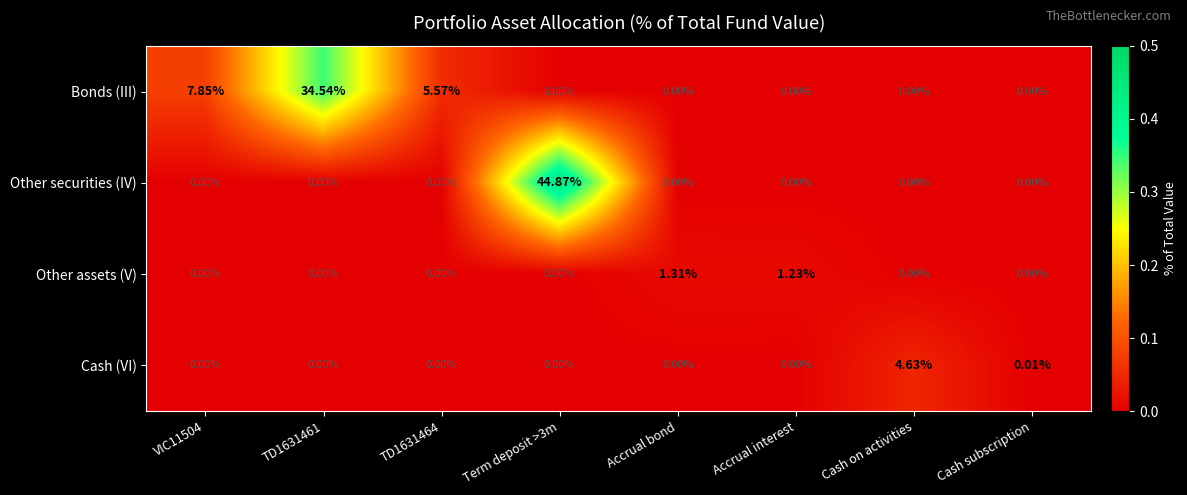

At which category is the sum across all series the highest?

Term deposit >3m